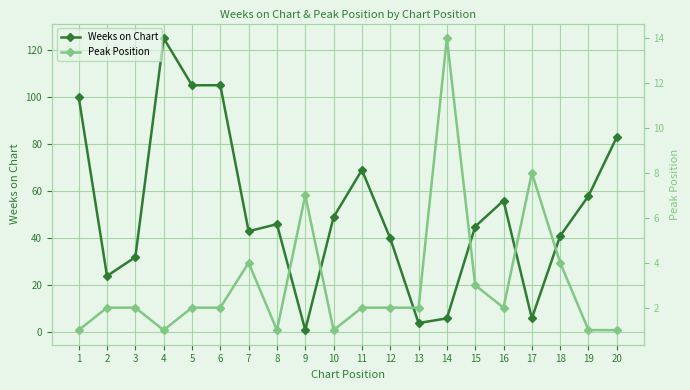

At how many categories does at least one series exceed 84?

4